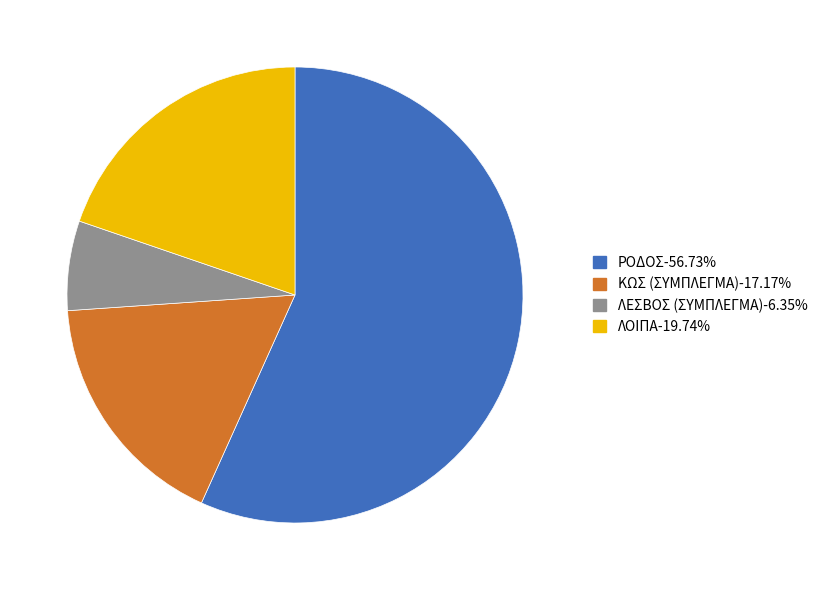

Does any single category account for the majority?

Yes